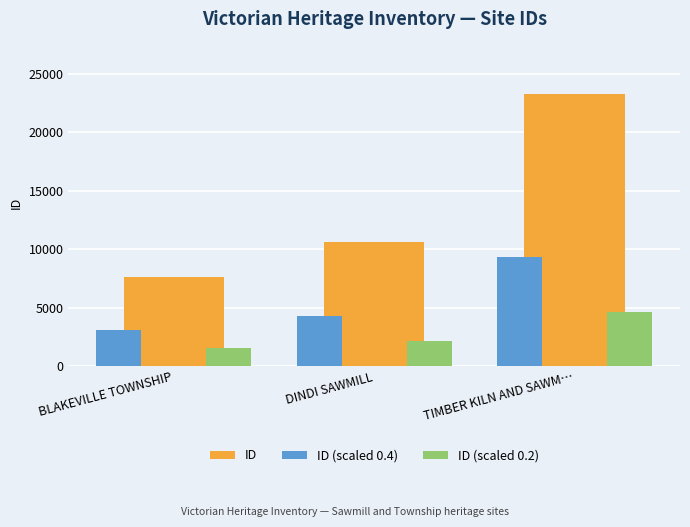

What value does the ID (scaled 0.4) series have at BLAKEVILLE TOWNSHIP?

3057.6